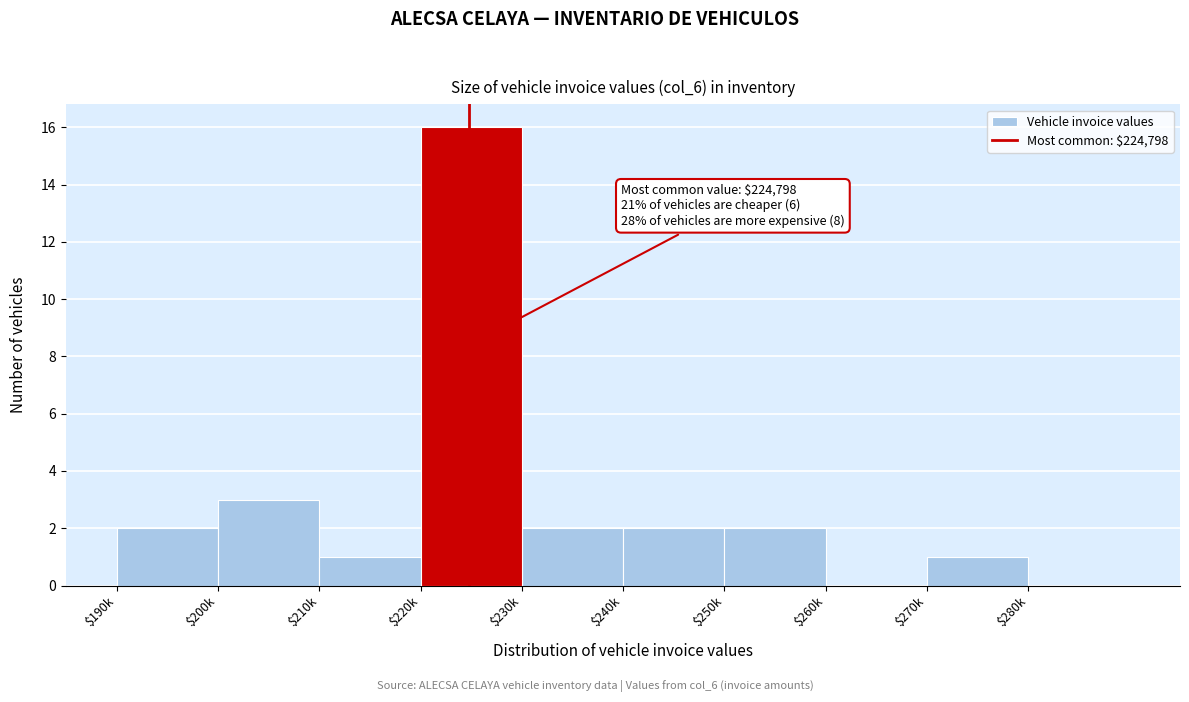

At which label is the value closest to 8?

$200k